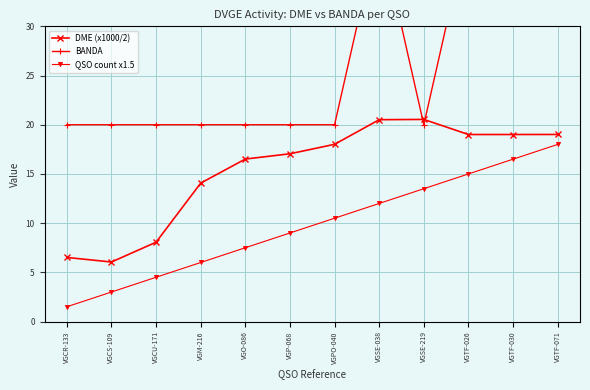

What is the label of the 3rd point from the right?

VGTF-026